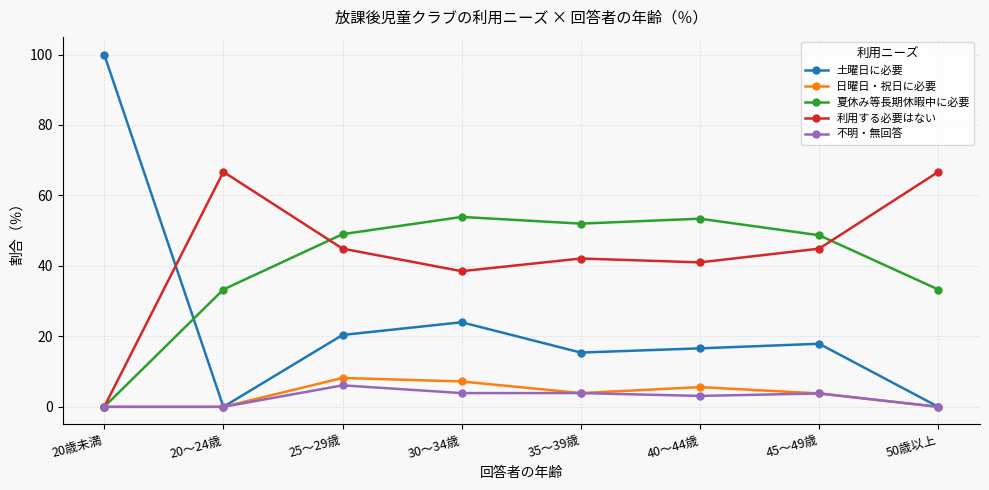

How many distinct data groups are displayed?

5